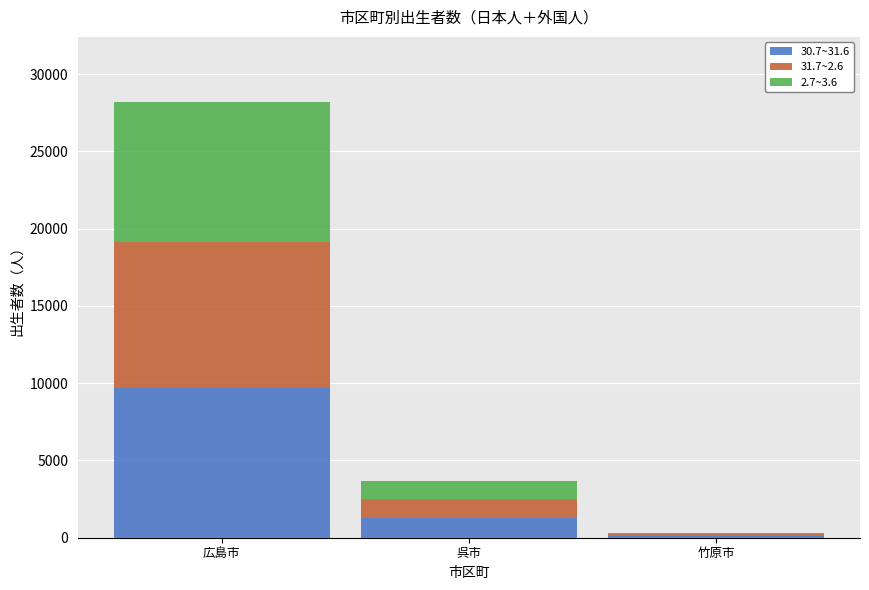

Are the bars horizontal?

No